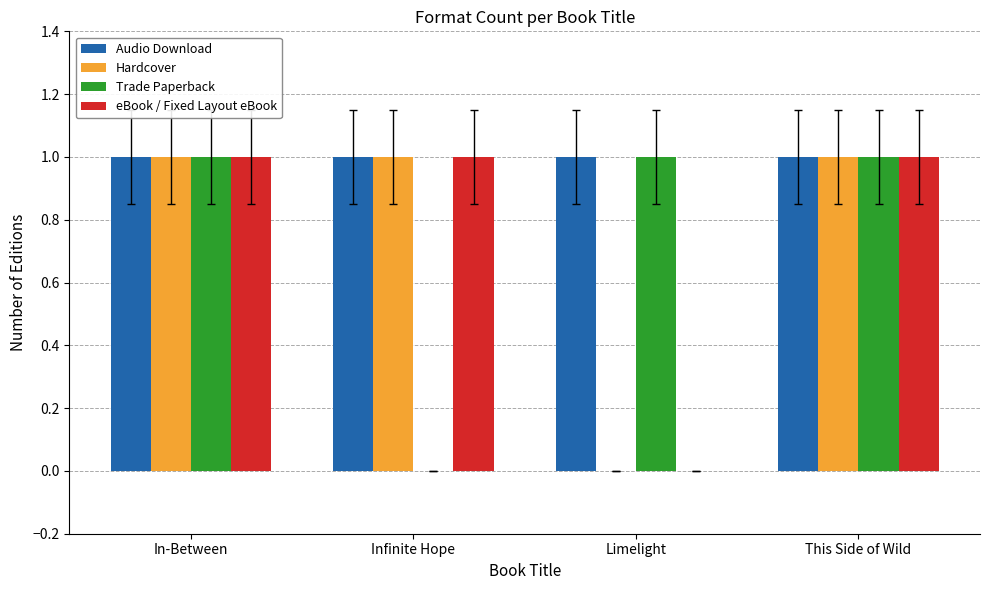

Between Infinite Hope and This Side of Wild, which series saw the biggest shift?

Trade Paperback